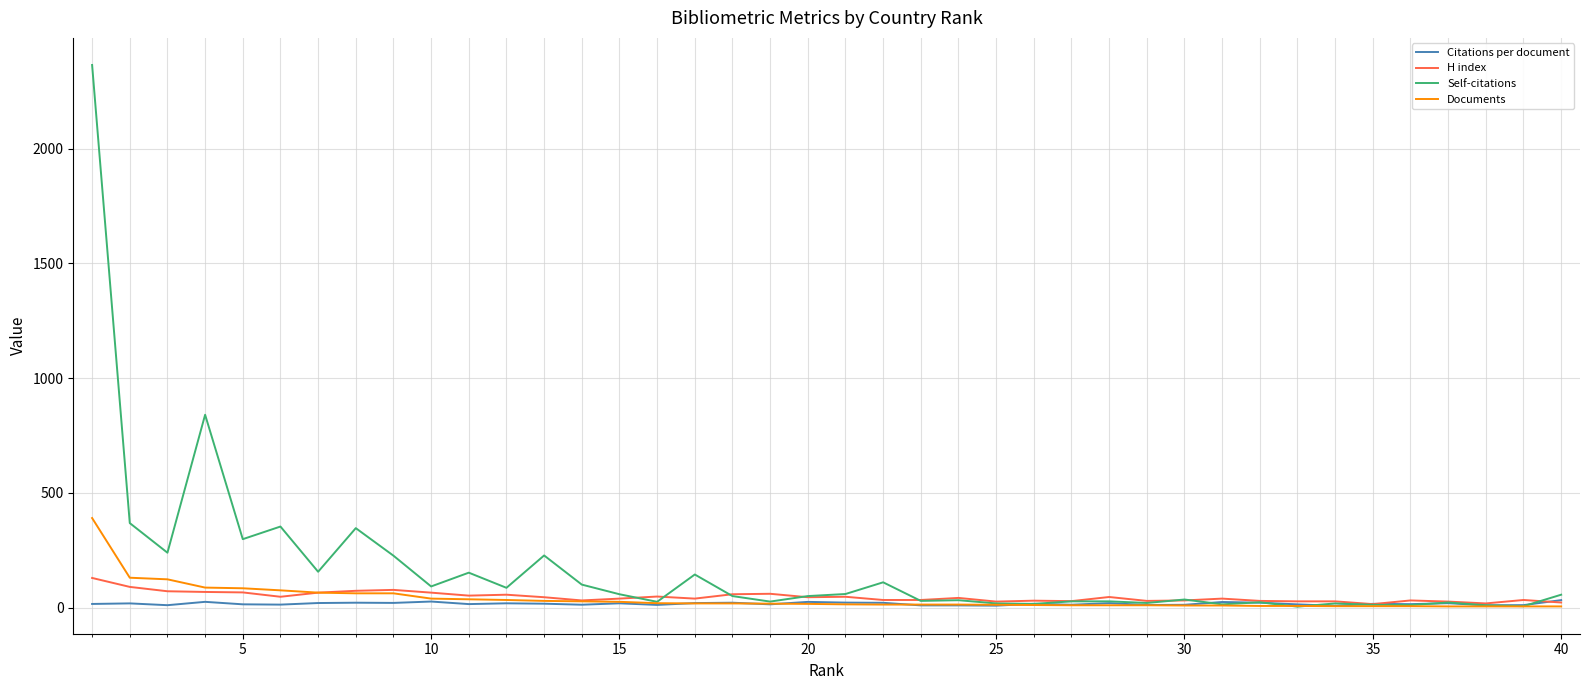

What is the lowest value of the H index series?

15.0